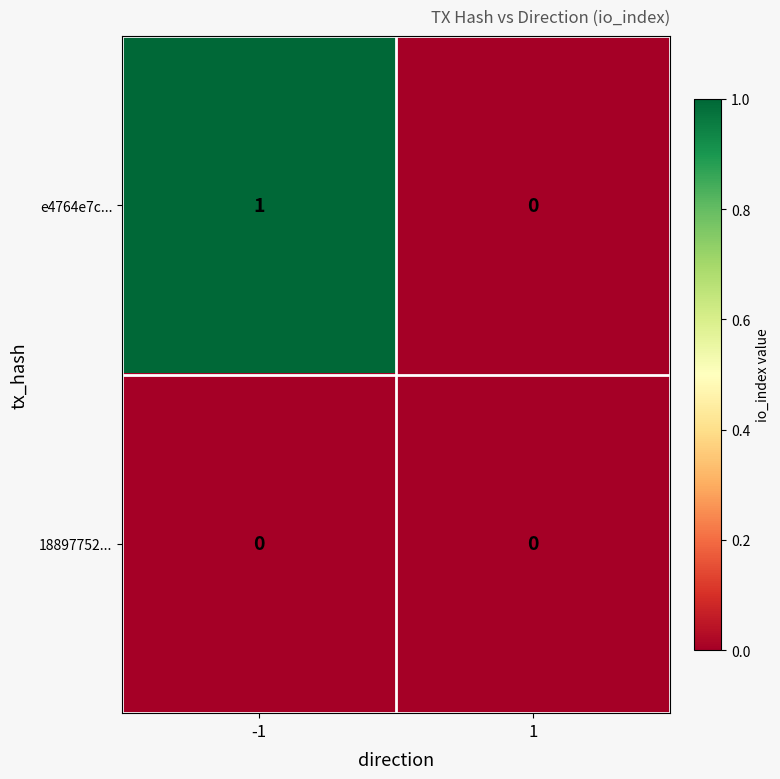

Which series has the largest total across all categories?

e4764e7c...